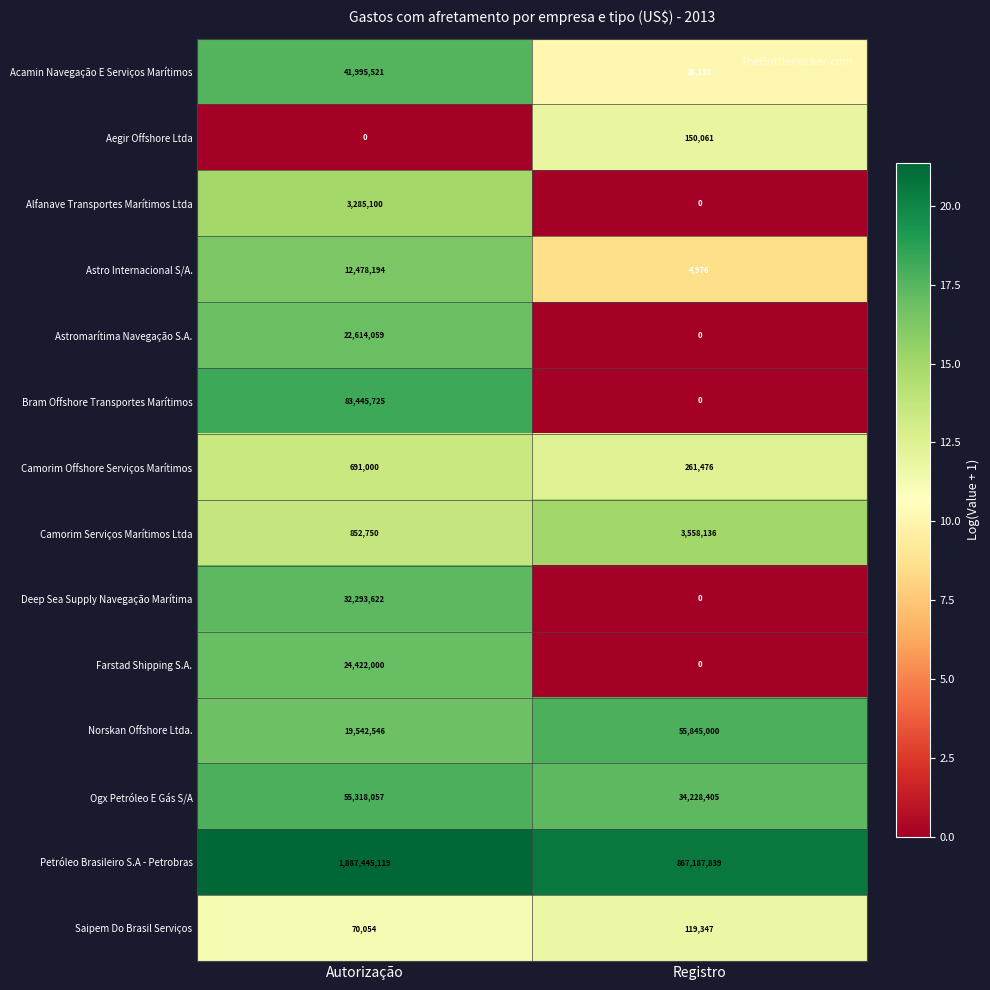

Rank the series by their maximum value, from highest to lowest.

Petróleo Brasileiro S.A - Petrobras, Bram Offshore Transportes Marítimos, Norskan Offshore Ltda., Ogx Petróleo E Gás S/A, Acamin Navegação E Serviços Marítimos, Deep Sea Supply Navegação Marítima, Farstad Shipping S.A., Astromarítima Navegação S.A., Astro Internacional S/A., Camorim Serviços Marítimos Ltda, Alfanave Transportes Marítimos Ltda, Camorim Offshore Serviços Marítimos, Aegir Offshore Ltda, Saipem Do Brasil Serviços